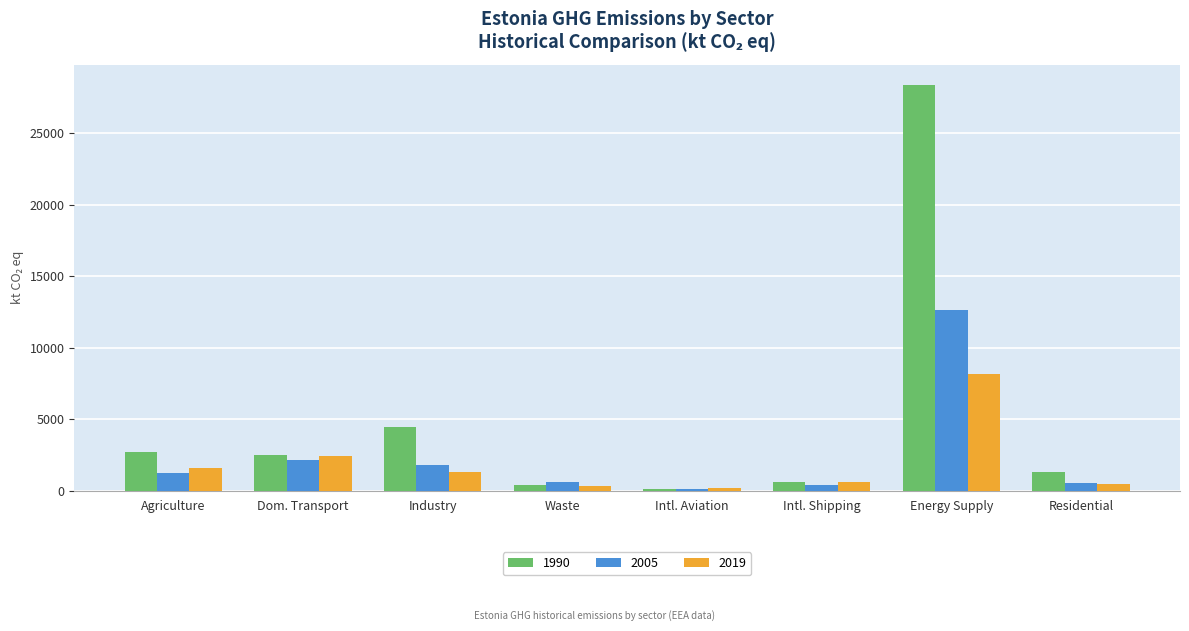

What is the highest value of the 2005 series?

12658.5